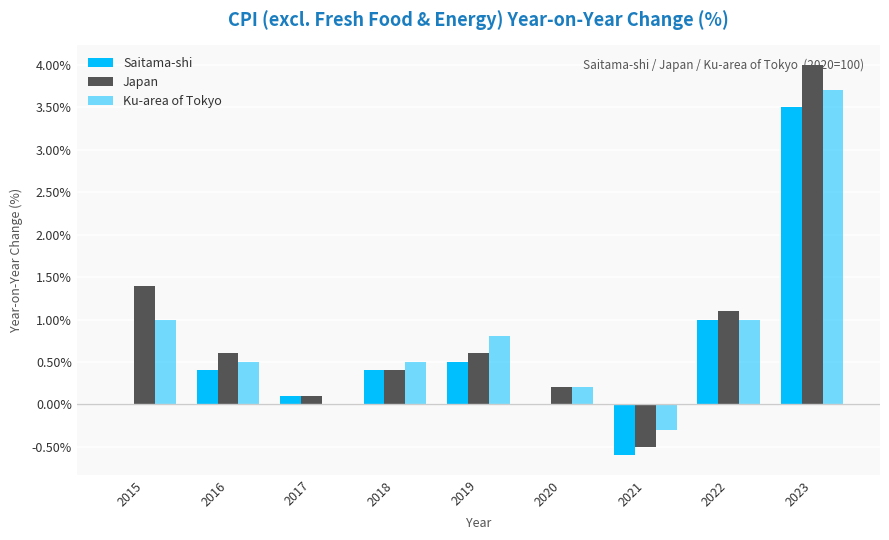

What is the smallest value displayed?

-0.6